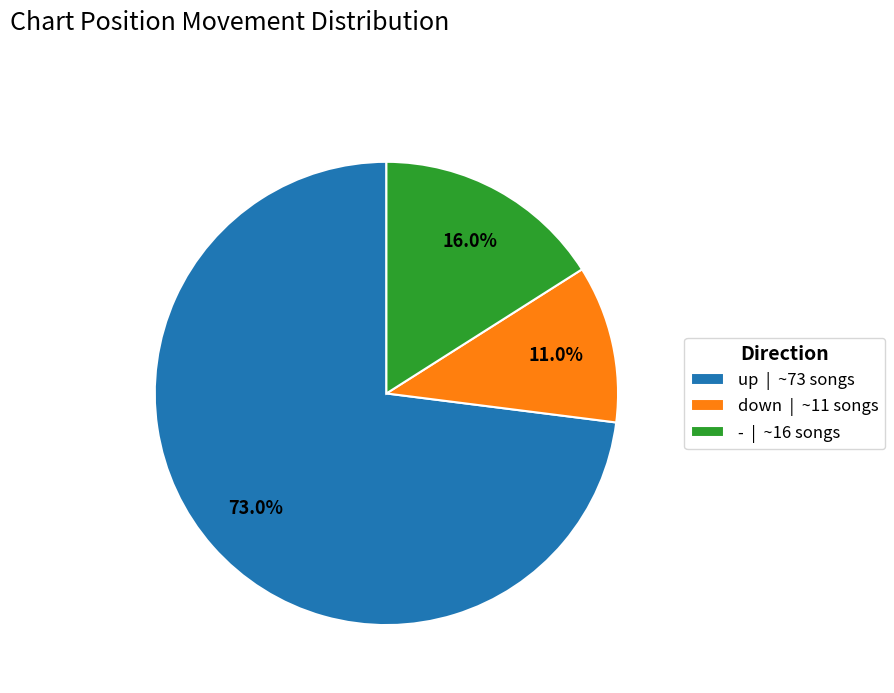

Is the sum of up and - greater than half?

Yes